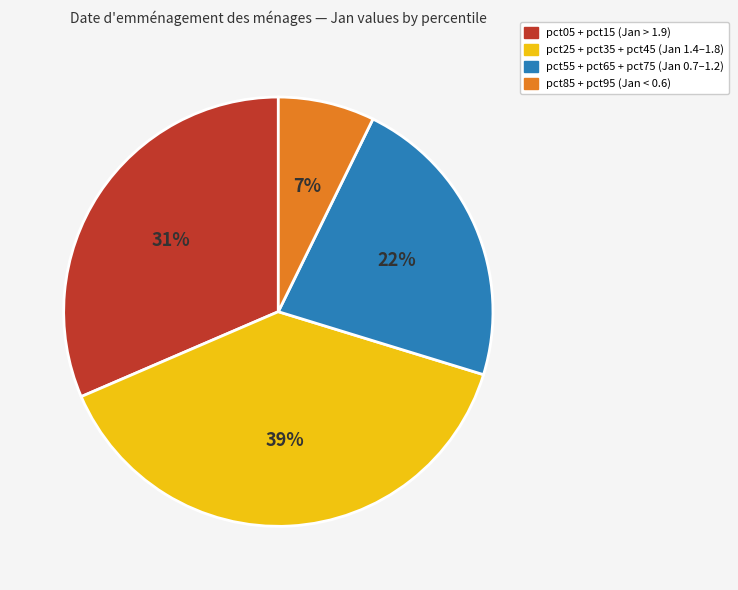

Is there a majority slice in this chart?

No